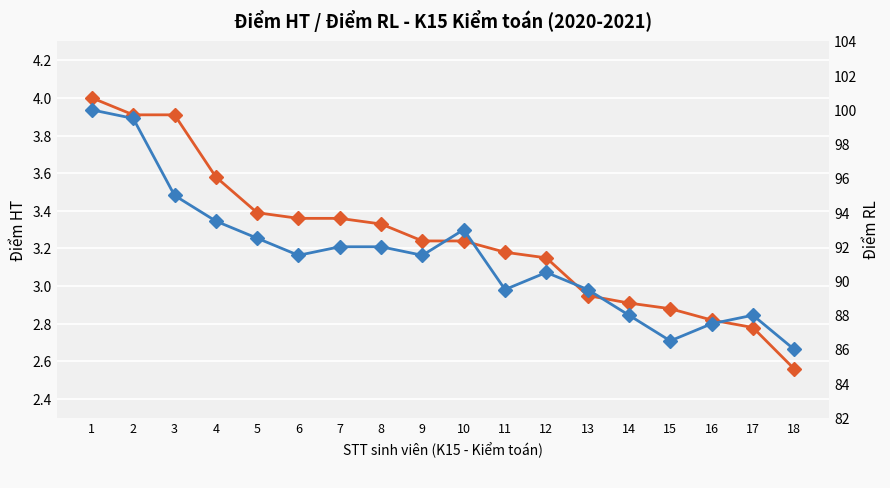

Count the number of data series in this chart.

2